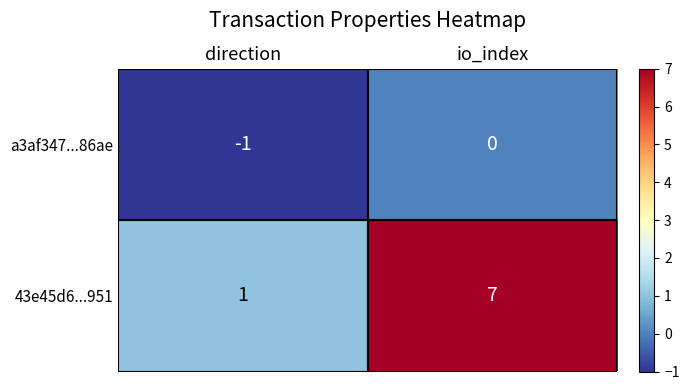

Where is a3af347...86ae nearest to the value 0?

io_index